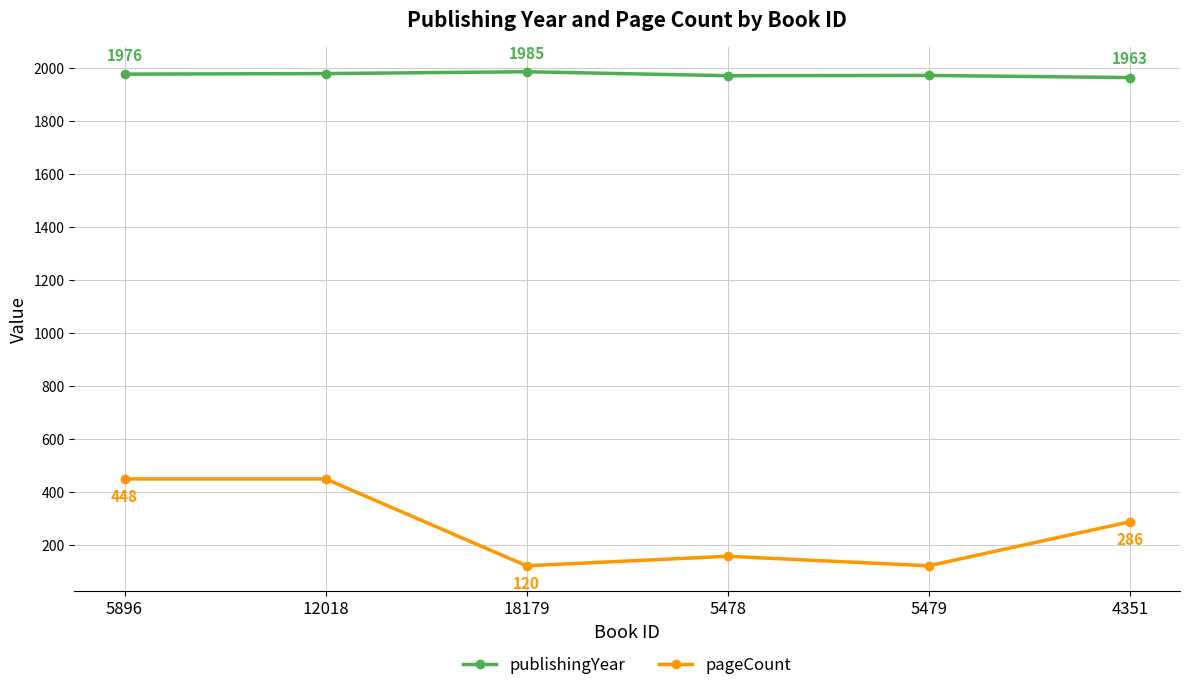

Which series changed the most between 5478 and 4351?

pageCount